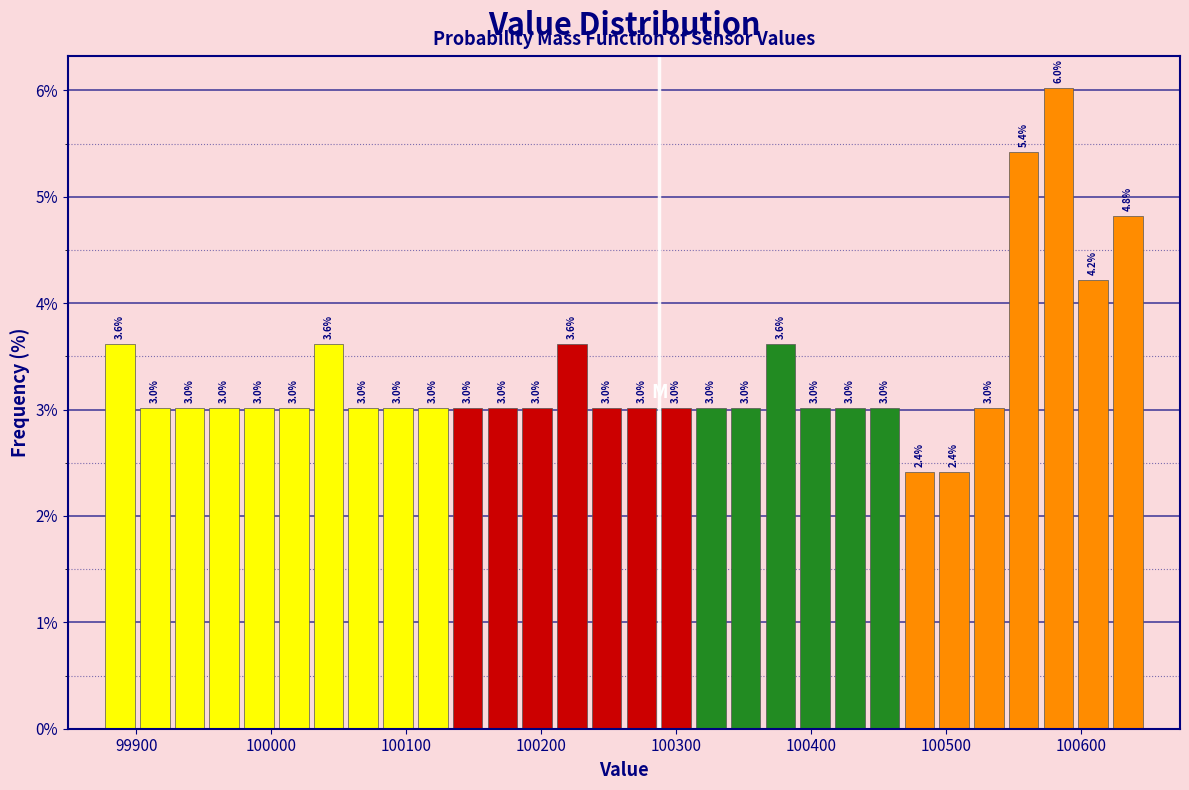

Read against the x-axis, roughly where is the centre of the tallest bar?

100580